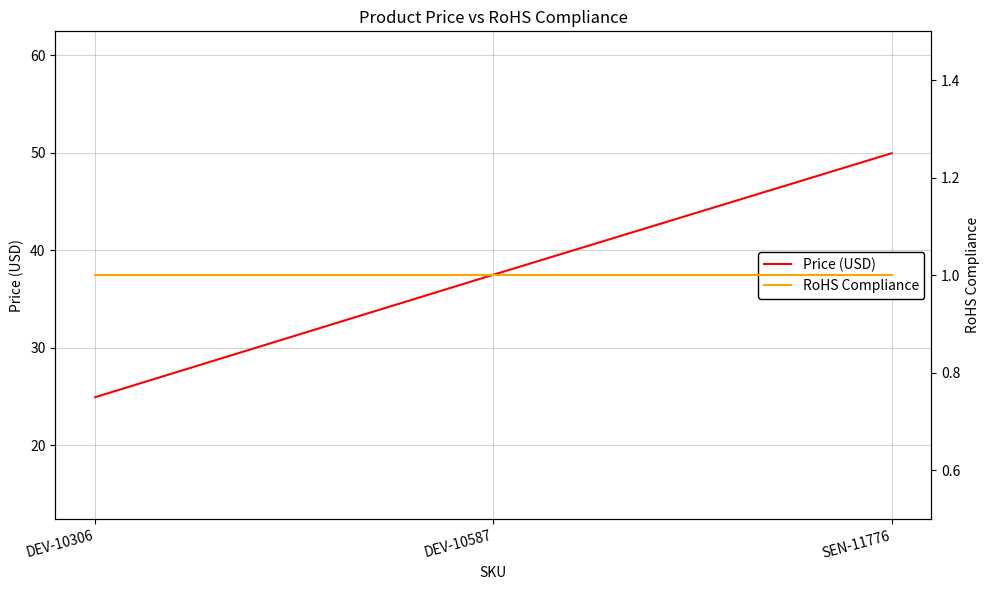

Between SEN-11776 and DEV-10306, which is larger?

SEN-11776